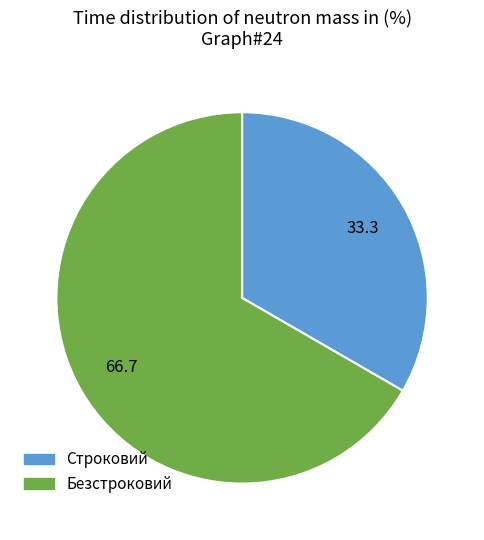

How many segments does this pie chart have?

2